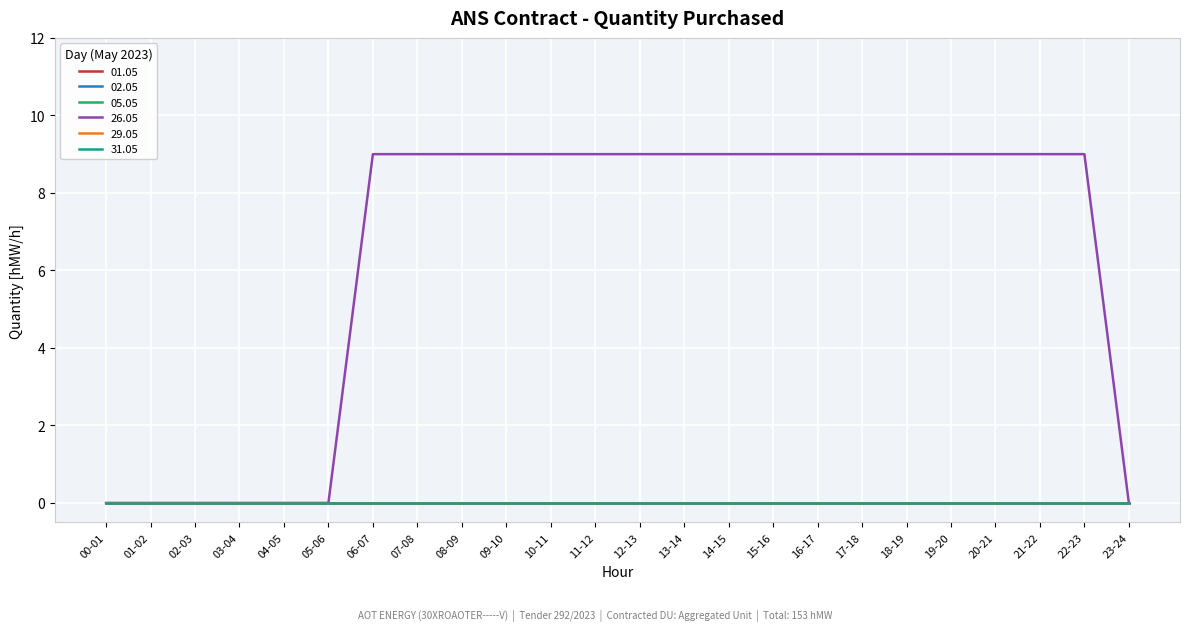

Reading left to right, what are all the values shown in this chart?

01.05: 0	0	0	0	0	0	0	0	0	0	0	0	0	0	0	0	0	0	0	0	0	0	0	0
02.05: 0	0	0	0	0	0	0	0	0	0	0	0	0	0	0	0	0	0	0	0	0	0	0	0
05.05: 0	0	0	0	0	0	0	0	0	0	0	0	0	0	0	0	0	0	0	0	0	0	0	0
26.05: 0	0	0	0	0	0	9	9	9	9	9	9	9	9	9	9	9	9	9	9	9	9	9	0
29.05: 0	0	0	0	0	0	0	0	0	0	0	0	0	0	0	0	0	0	0	0	0	0	0	0
31.05: 0	0	0	0	0	0	0	0	0	0	0	0	0	0	0	0	0	0	0	0	0	0	0	0